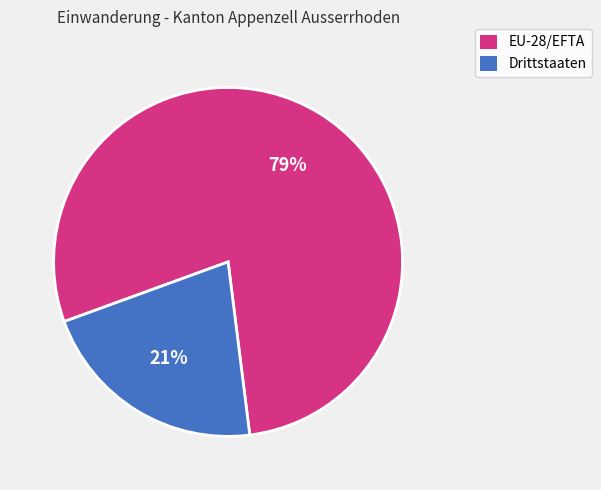

How many slices are in this pie chart?

2